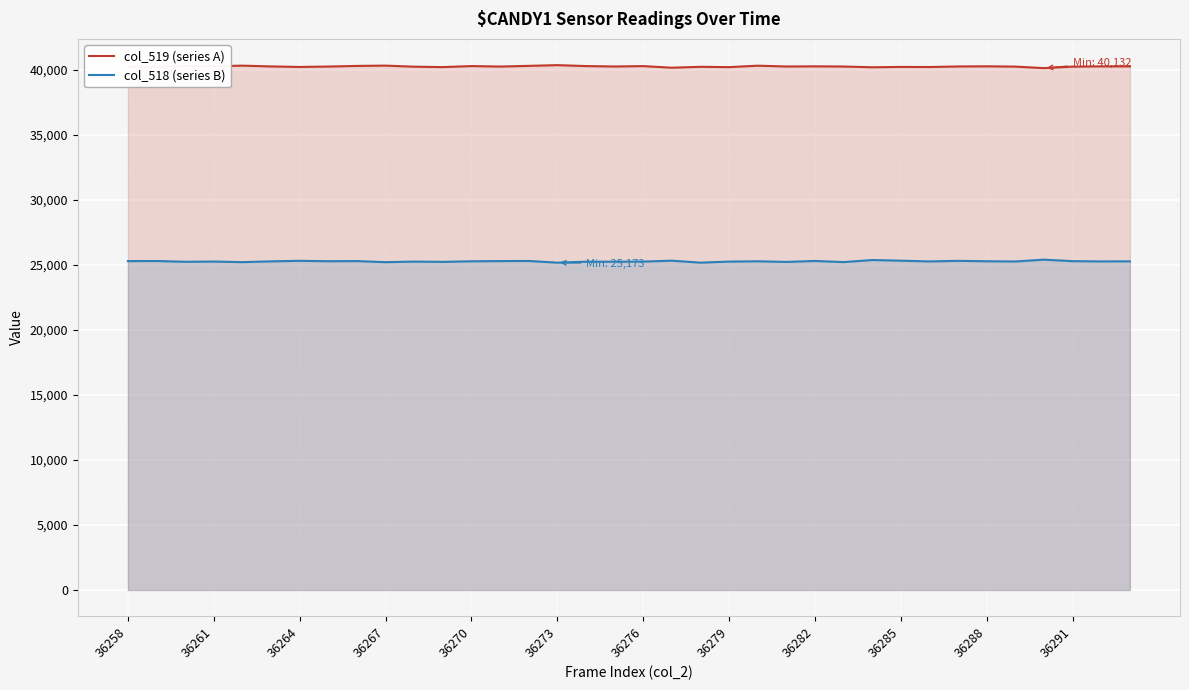

What is the sum of the col_519 (series A) values at 36291 and 36282?

80518